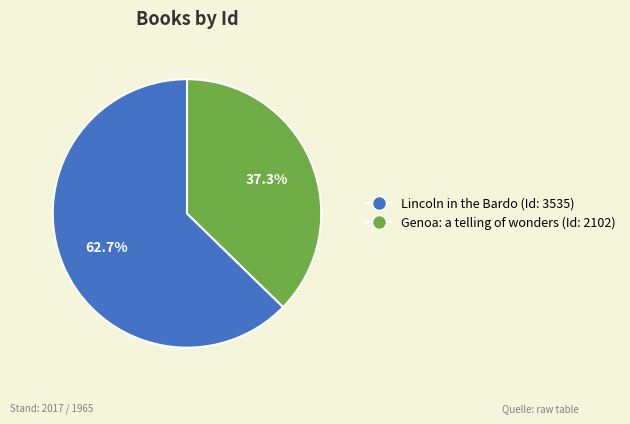

Between Genoa: a telling of wonders and Lincoln in the Bardo, which is larger?

Lincoln in the Bardo